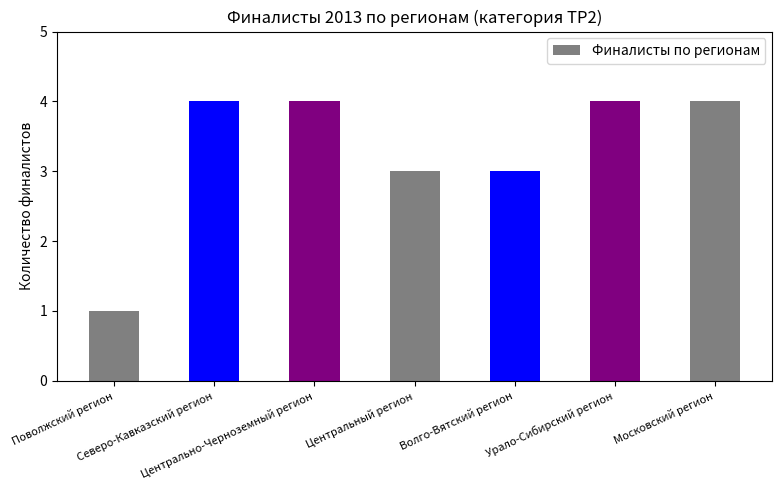

What is the value of the 5th bar from the left?

3